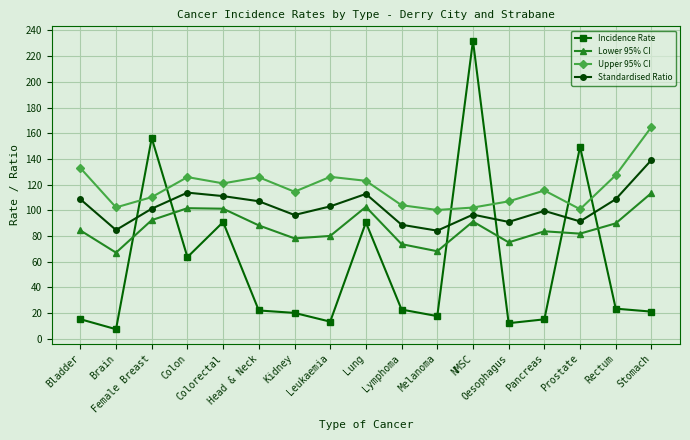

Rank the series by their maximum value, from lowest to highest.

Lower 95% CI, Standardised Ratio, Upper 95% CI, Incidence Rate